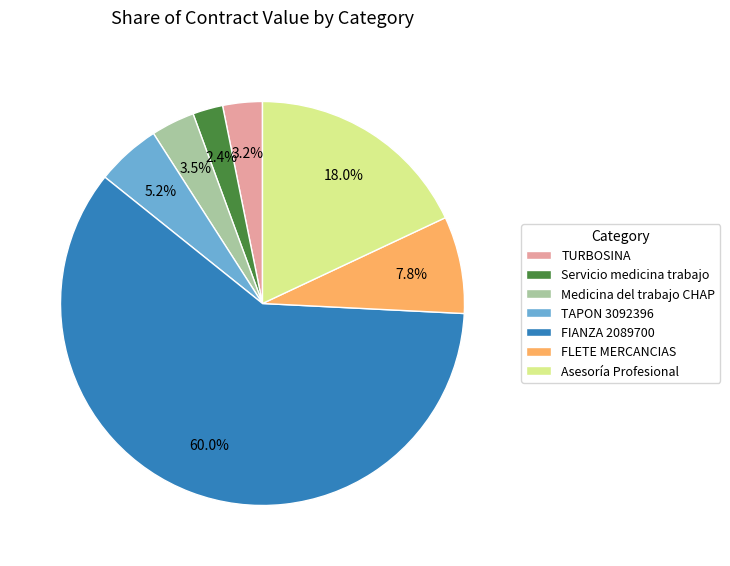

What is the ratio of the value at Asesoría Profesional to the value at TAPON 3092396?

3.5